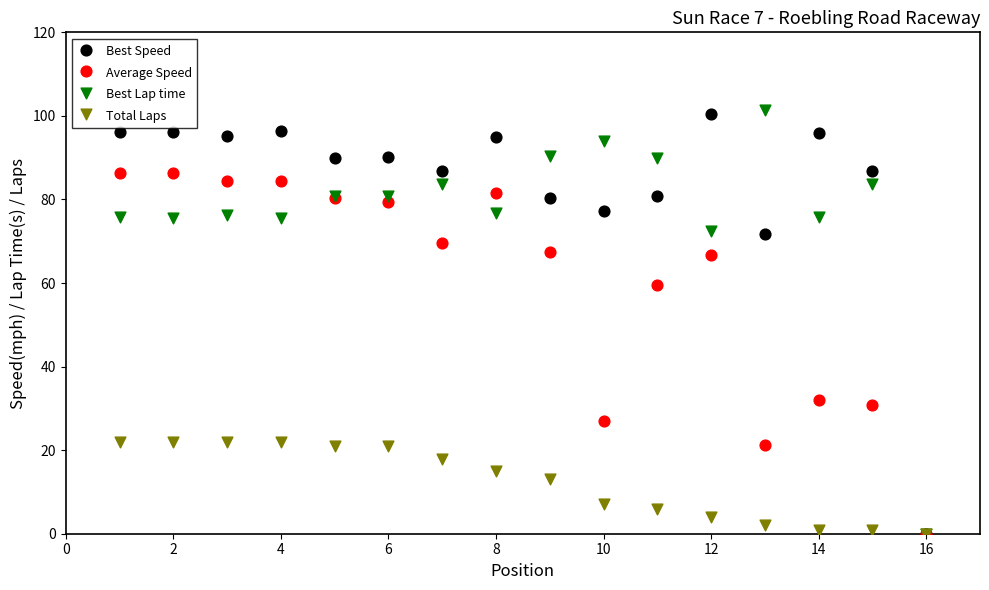

In the Best Lap time series, what Y value is closest to 50?

72.3